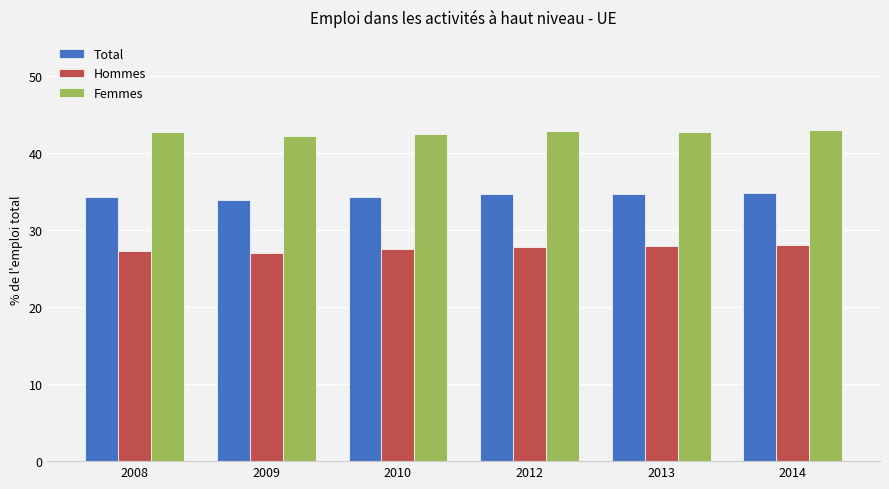

What is the difference between the Femmes values at 2008 and 2014?

0.2